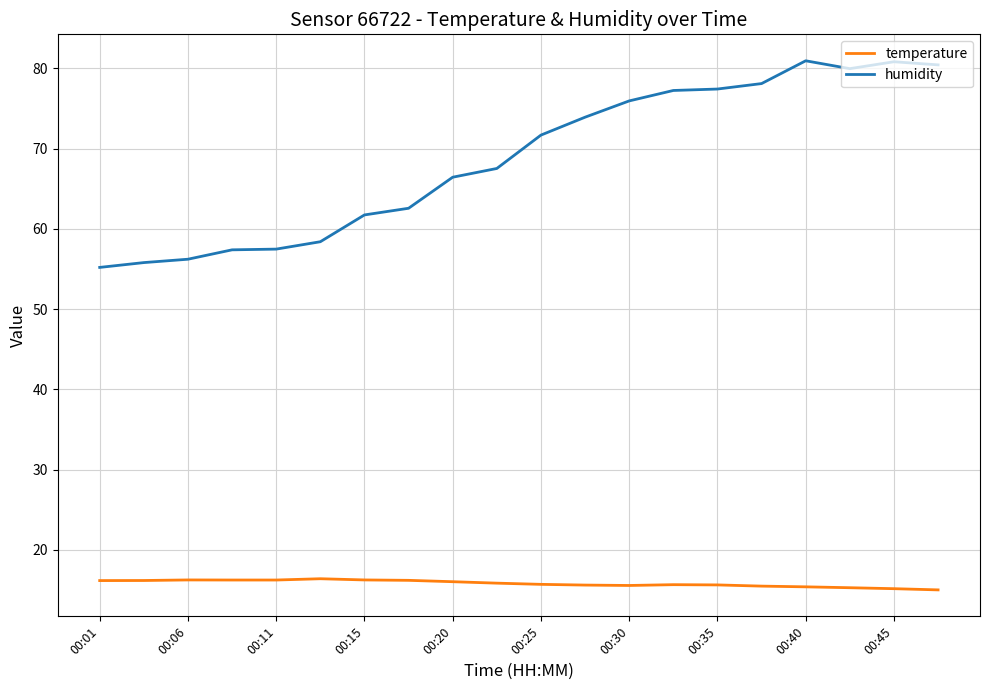

What is the greatest value displayed?

81.0